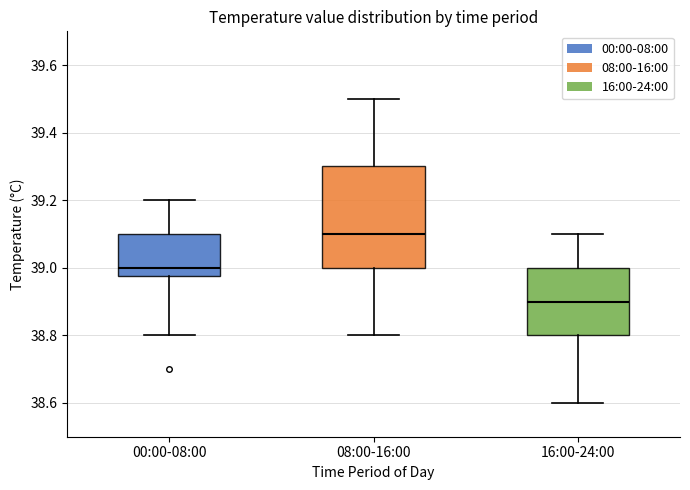

Comparing the boxes themselves (not the whiskers), which one is the tallest?

08:00-16:00